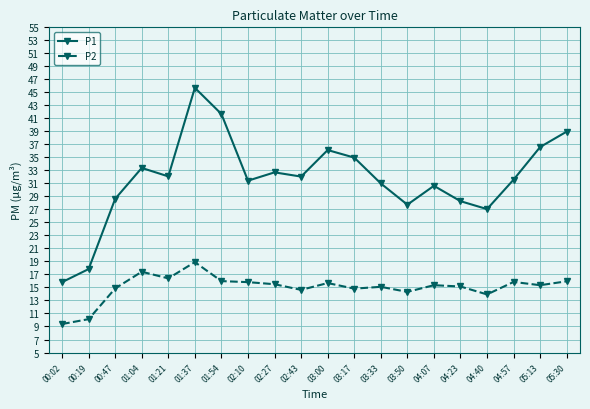

What is the label of the 1st point from the right?

05:30